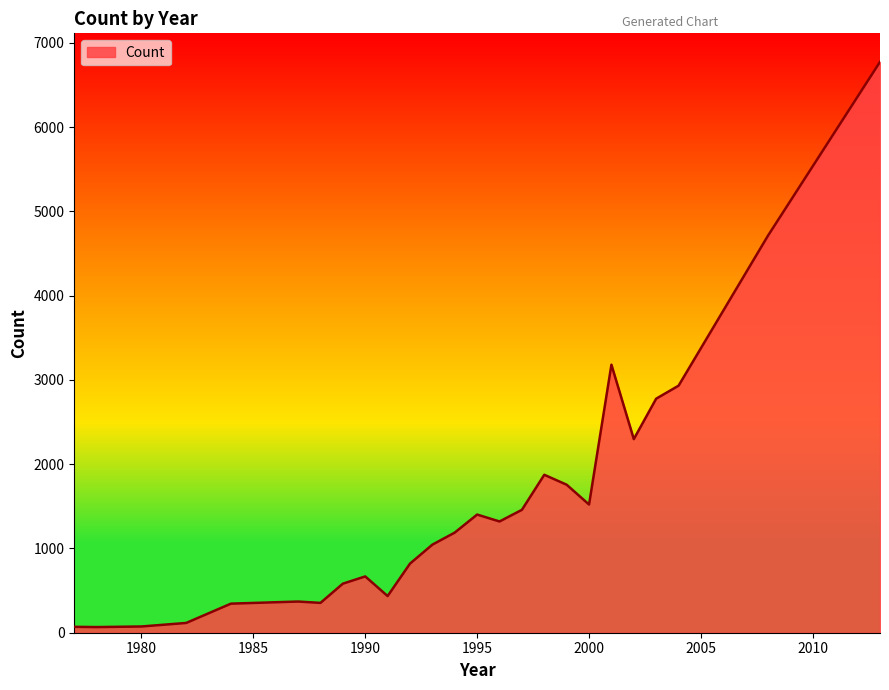

What is the maximum value shown in the chart?

6773